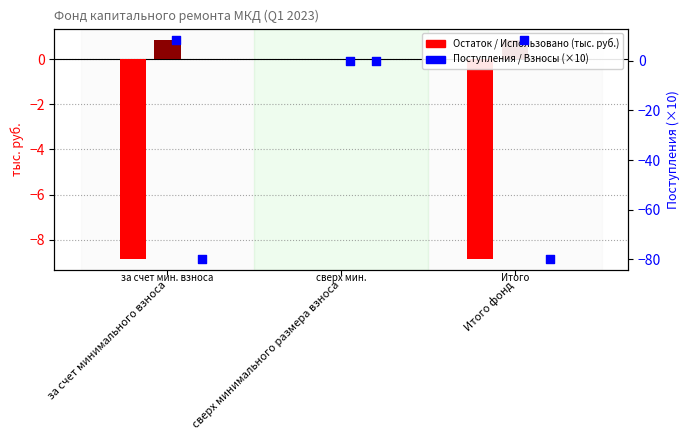

Is the value of Поступило всего at за счет минимального взноса greater than the value of Остаток на конец at сверх минимального размера взноса?

Yes